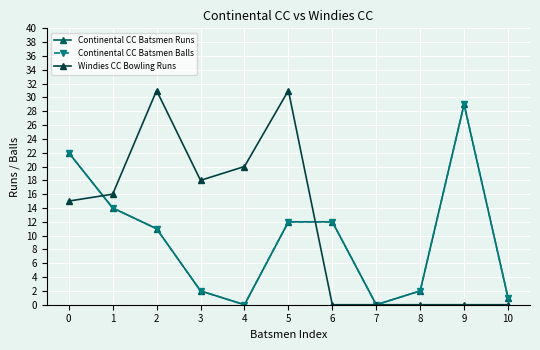

Which series has the largest total across all categories?

Windies CC Bowling Runs